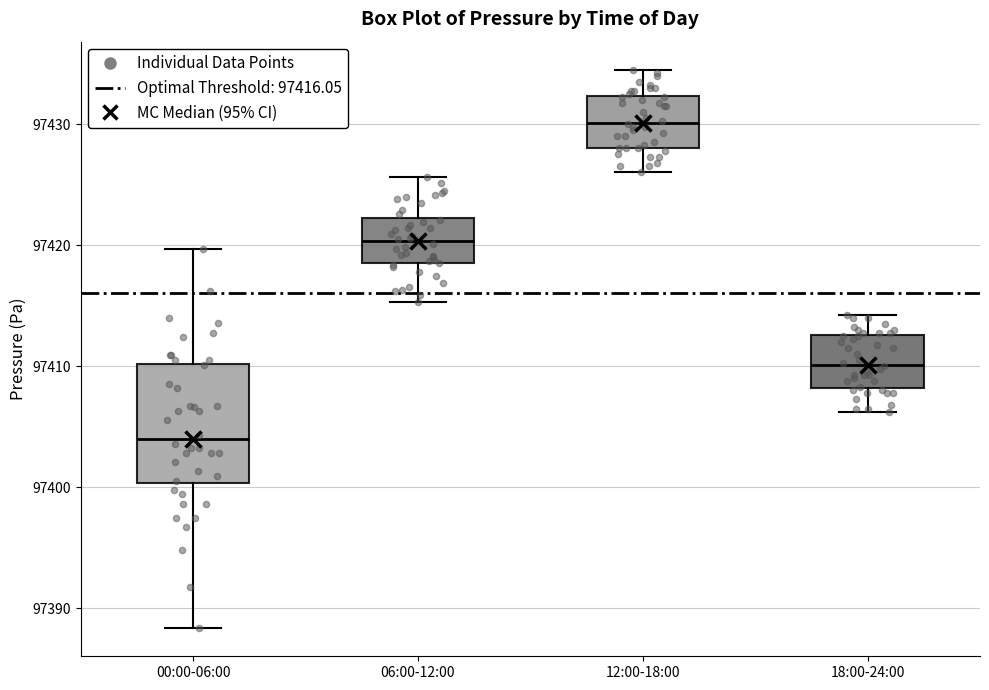

Reading left to right, transcribe this box plot: for each box, give where its median line is, the range the box spans, and where its two whiskers end, as read against the y-axis. The values are not printed on the chart, so give them approximately, as read against the axis.

00:00-06:00: median 97404, box 97400 to 97410, whiskers 97388 to 97420
06:00-12:00: median 97420, box 97418 to 97422, whiskers 97415 to 97426
12:00-18:00: median 97430, box 97428 to 97432, whiskers 97426 to 97435
18:00-24:00: median 97410, box 97408 to 97413, whiskers 97406 to 97414